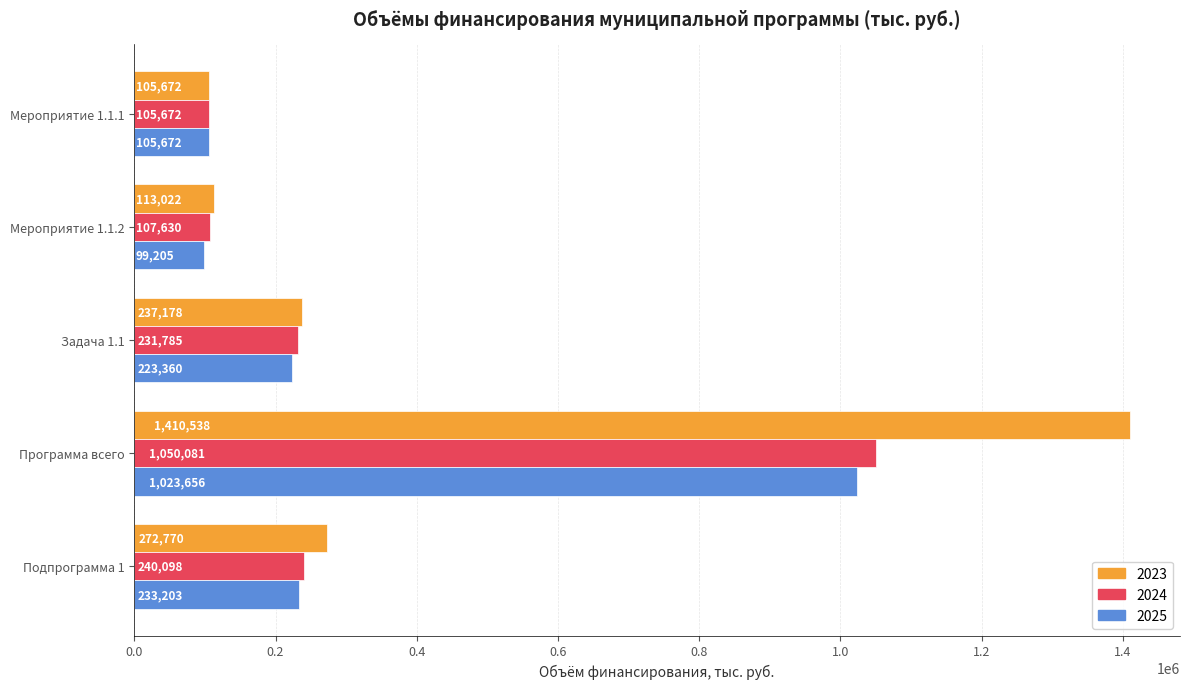

How many distinct data groups are displayed?

3